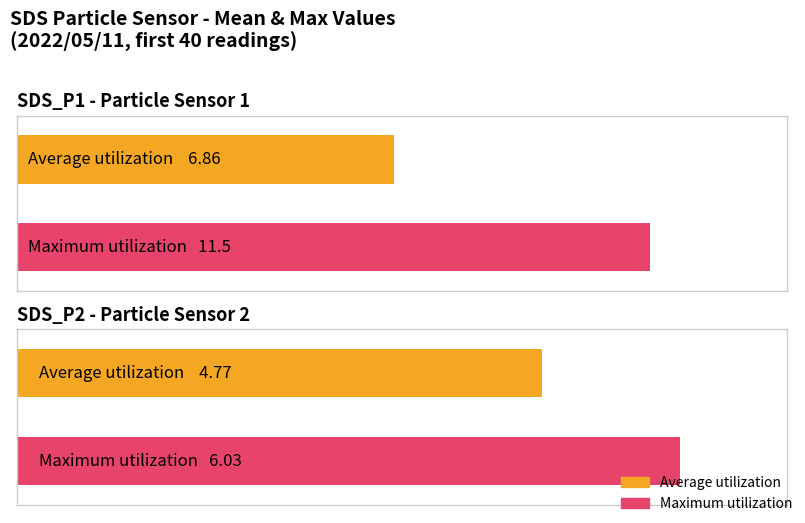

How many bars are there in total?

4